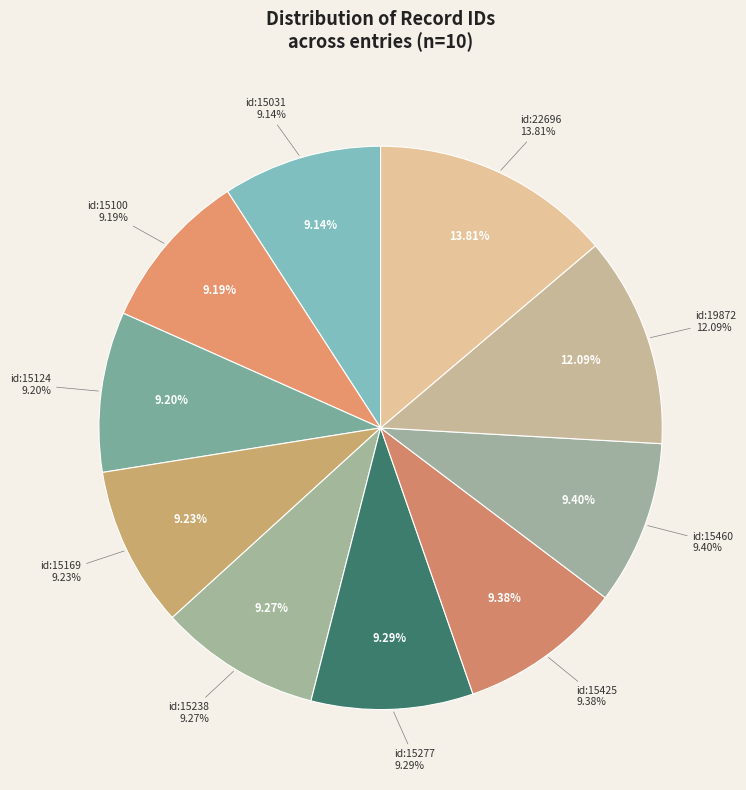

To the nearest percent, what is the difference between the 2009-09-14 (id:15100) and 2013-09-08 (id:22696) slice percentages?

5%